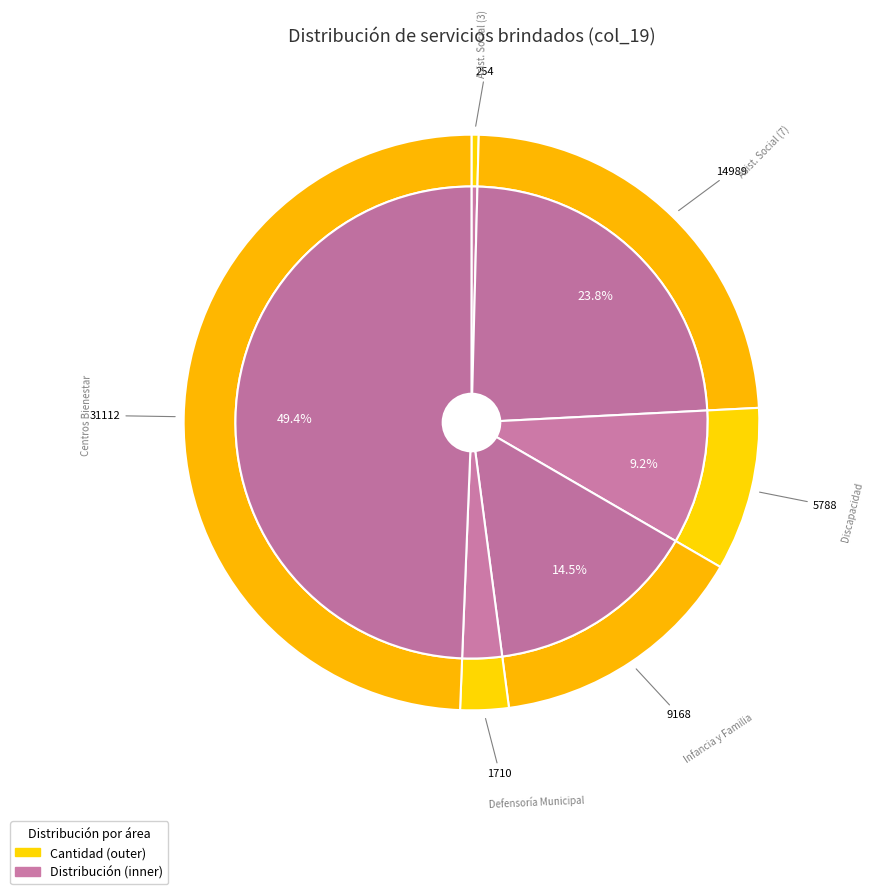

Does any single category account for the majority?

No